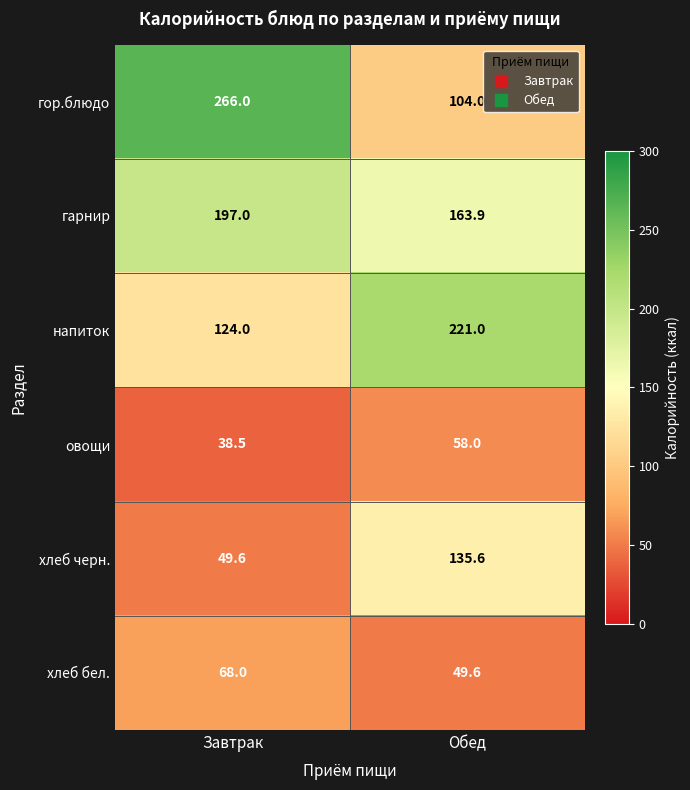

What is the greatest value displayed?

266.0